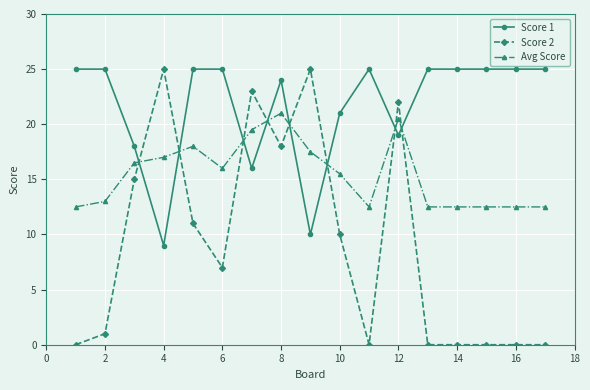

What is the value of the Score 1 point at the 13th from the left?

25.0